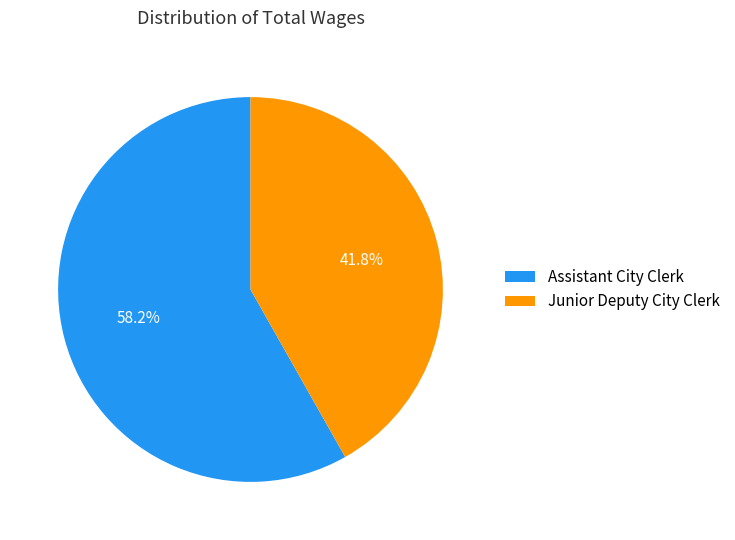

What percentage is the Assistant City Clerk slice, to the nearest percent?

58%